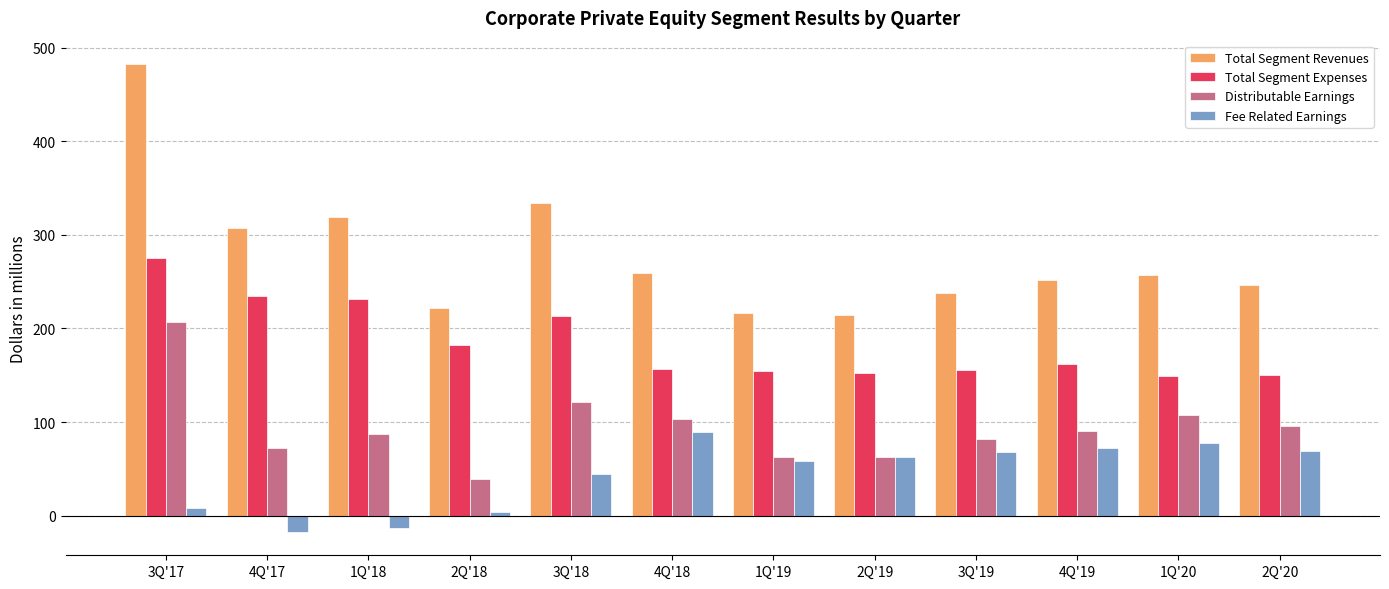

How many distinct data groups are displayed?

4